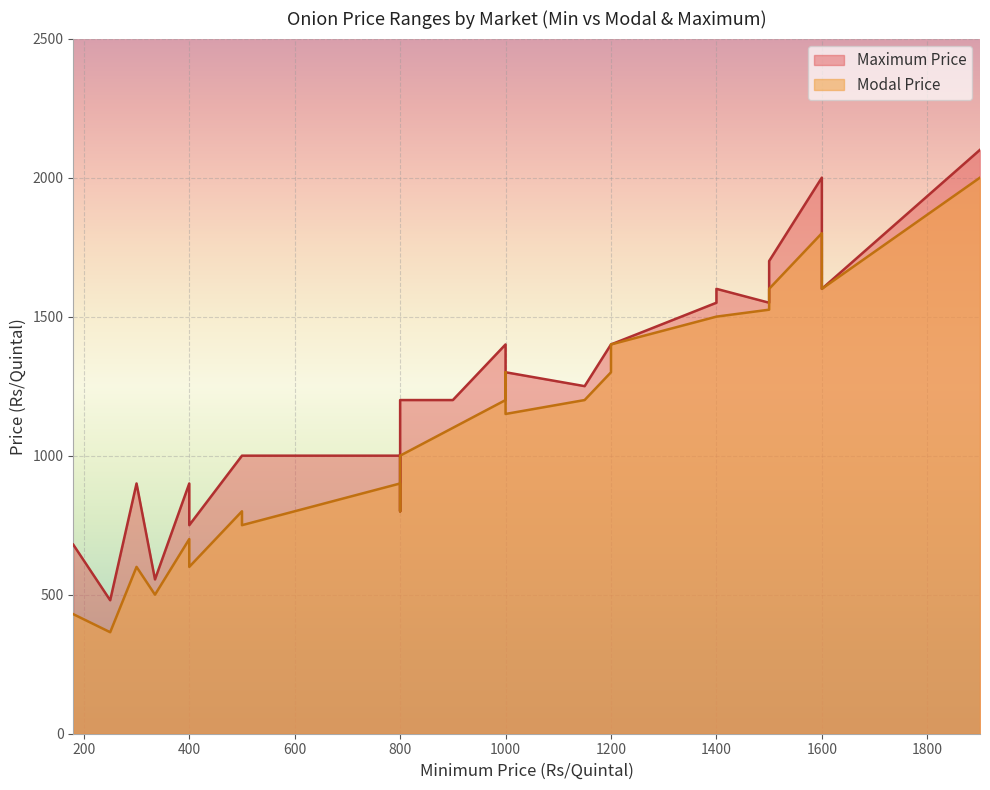

What is the difference between the second highest and minimum values in the Modal Price series?

1435